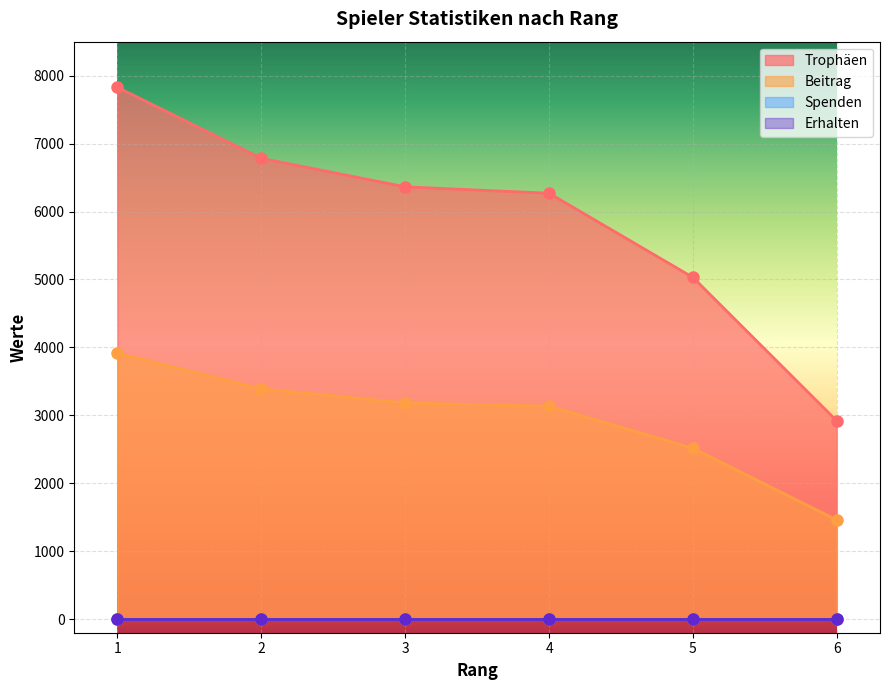

How many data points in Trophäen are less than 6364?

3